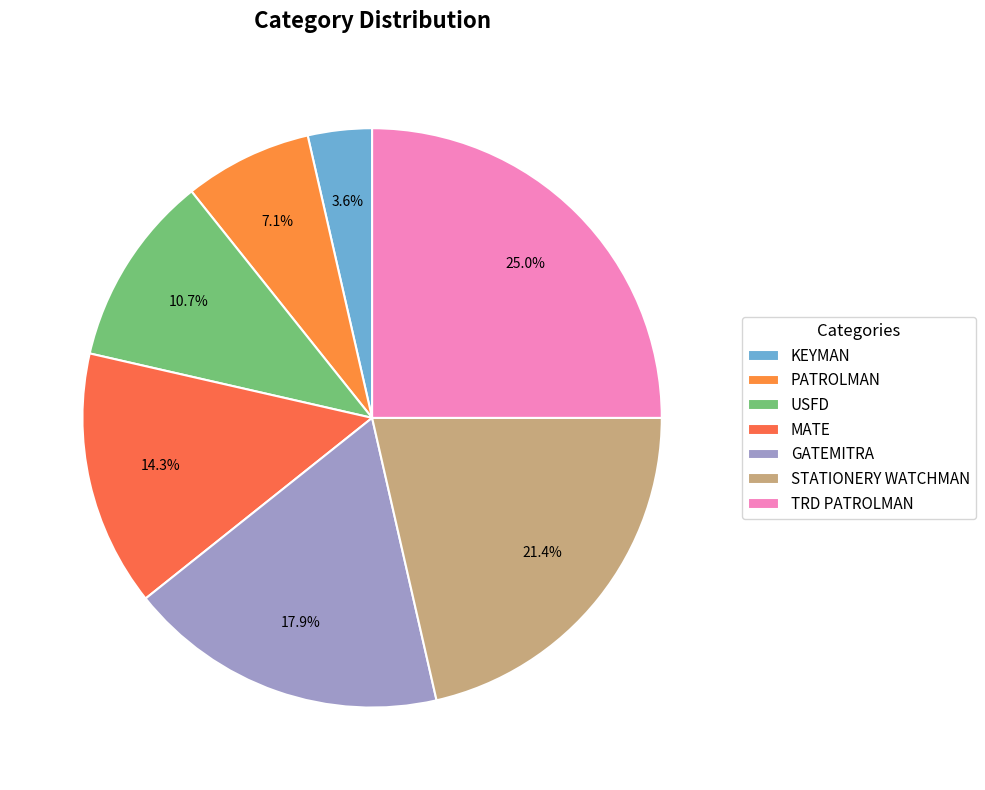

To the nearest percent, what portion does MATE represent?

14%